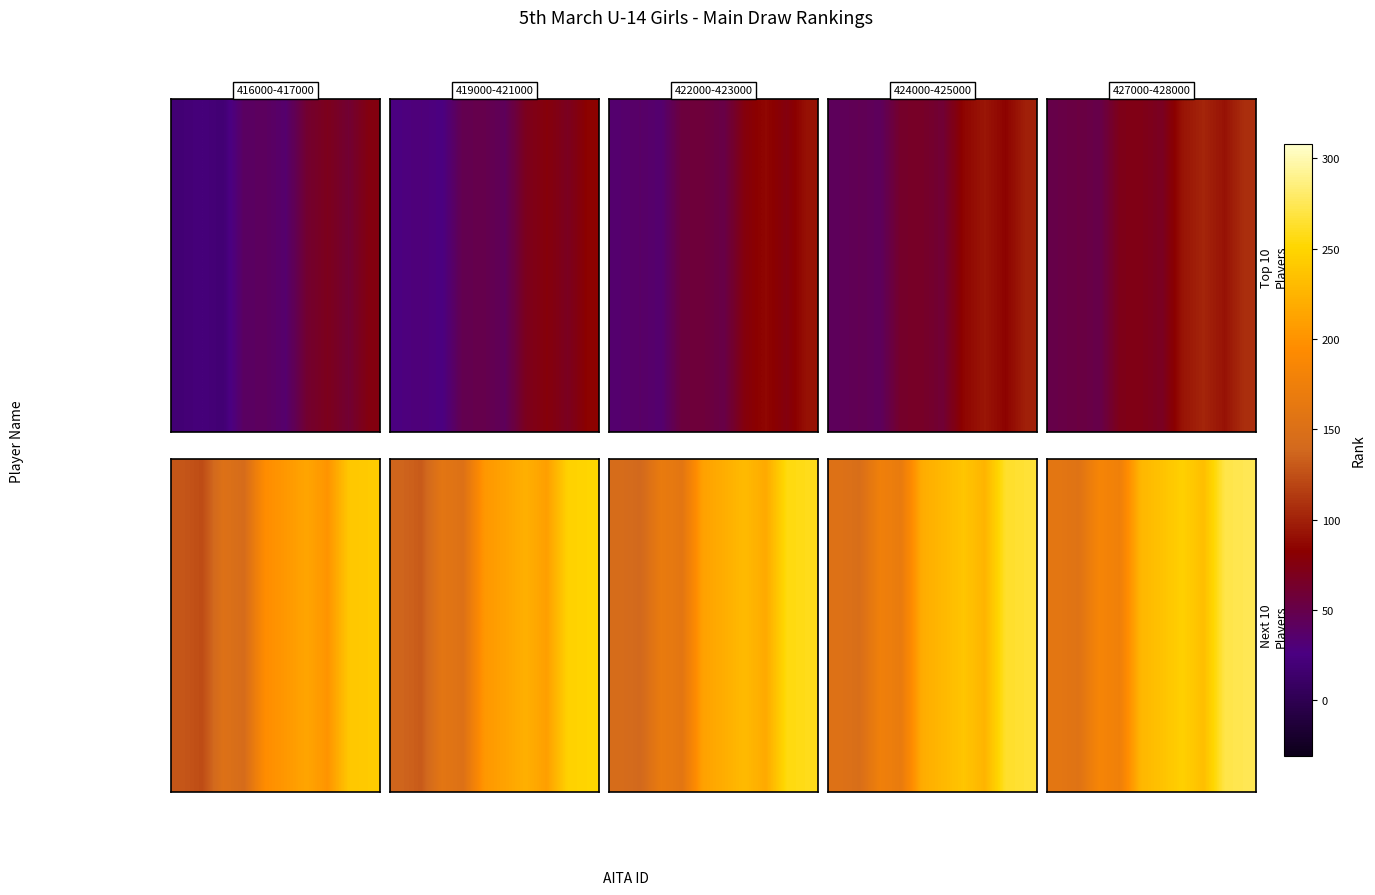

Read the value at 3, to the nearest 5.

175